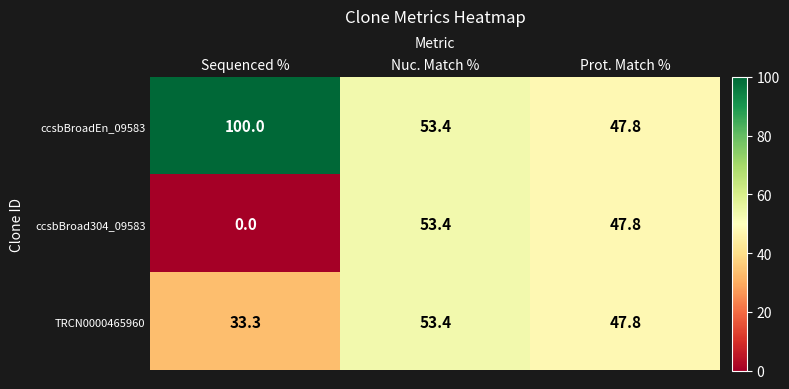

Which category has the highest value across all series?

Sequenced %